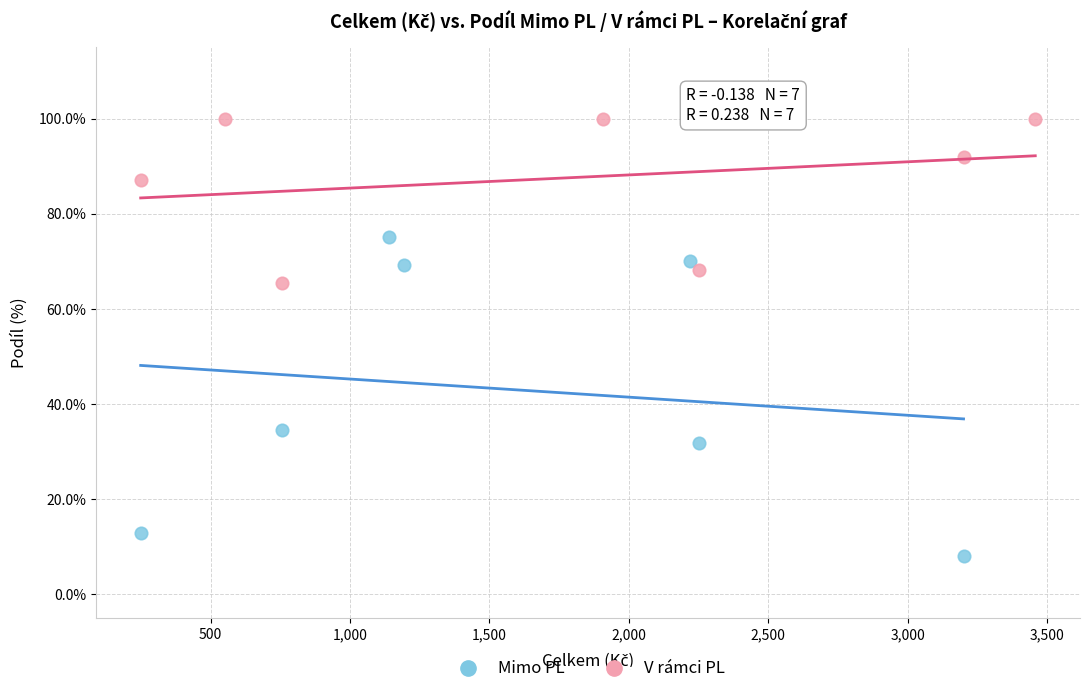

Which series contains the lowest Y value?

Mimo PL